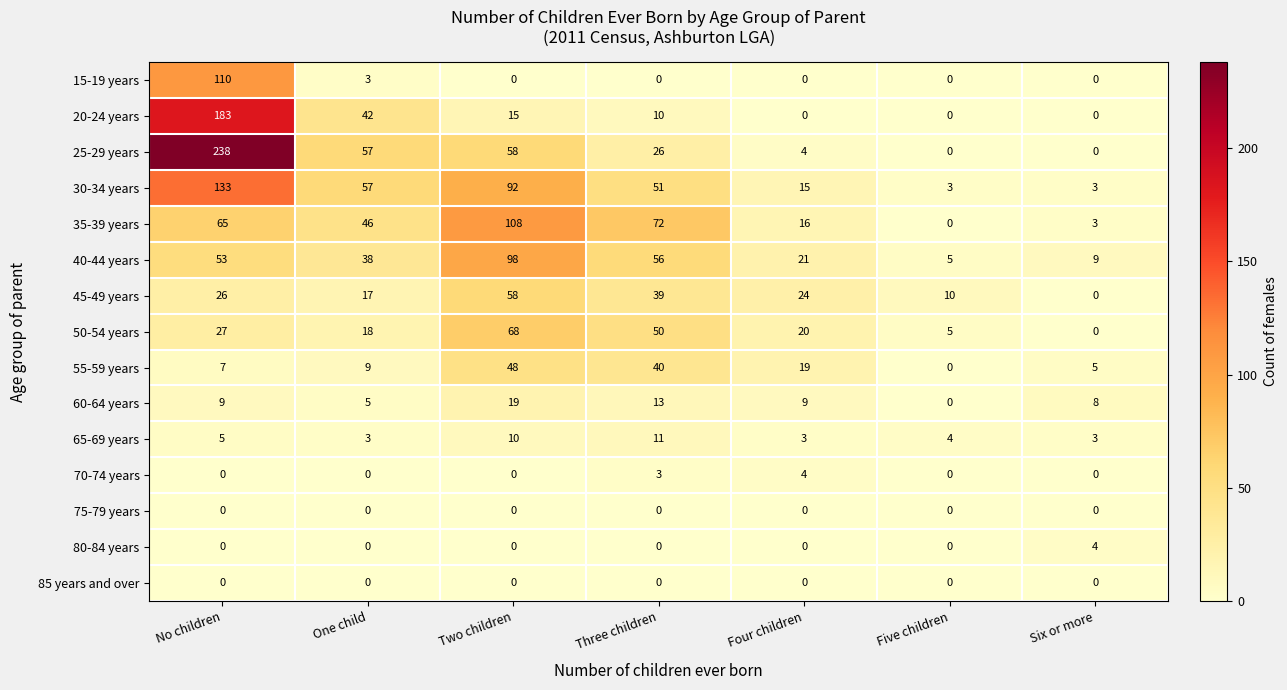

Which series has the widest spread of values?

25-29 years